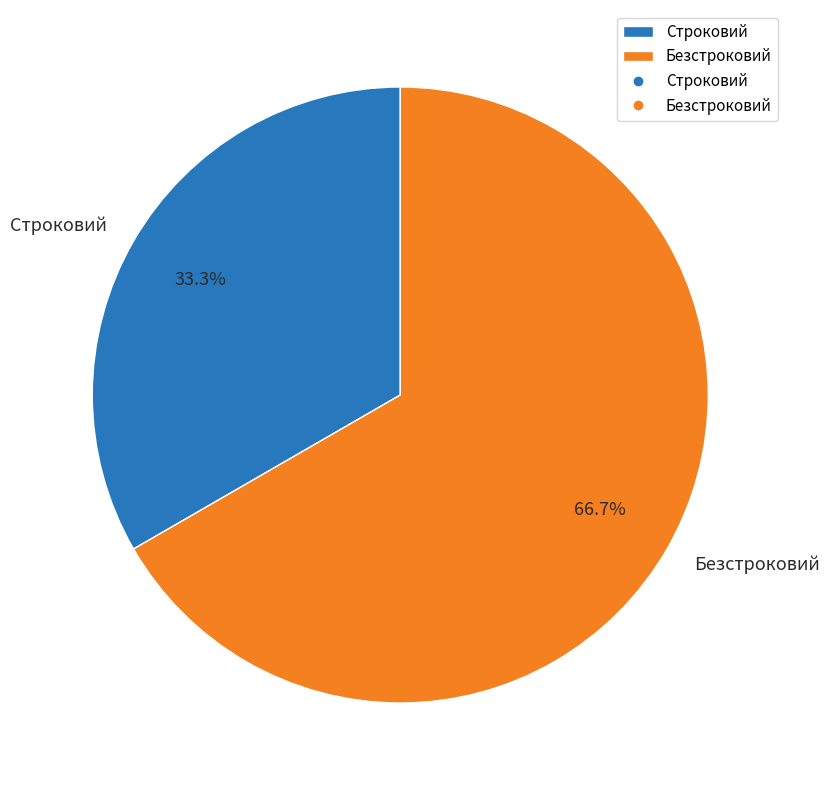

How many slices are in this pie chart?

2